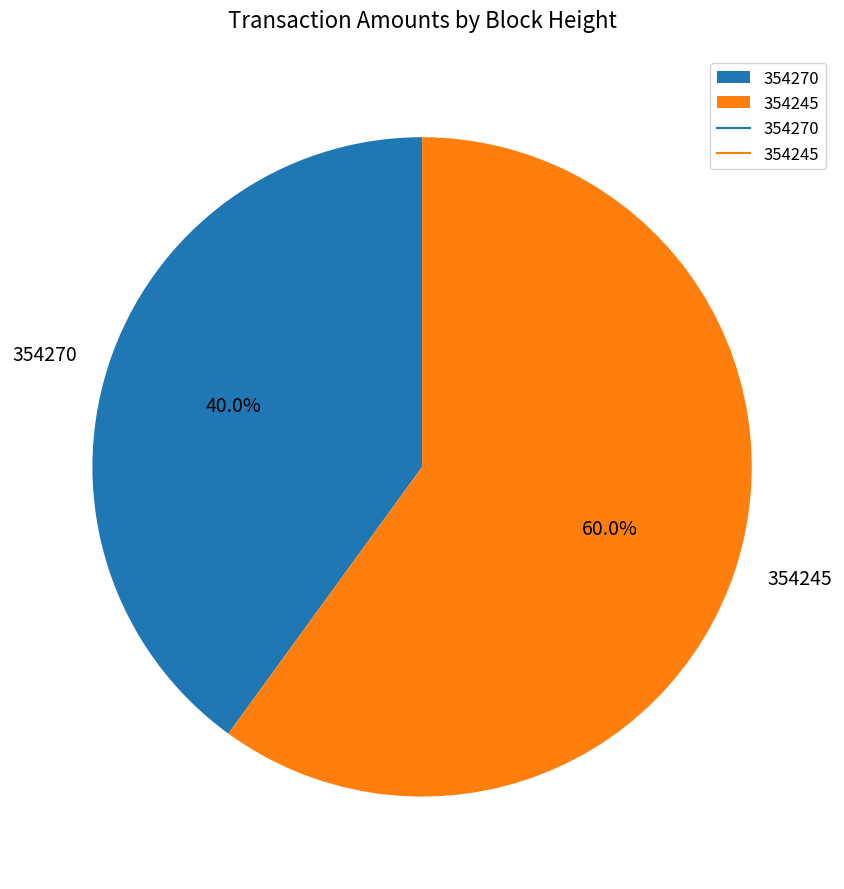

The 354270 slice represents 40% of the pie. True or false?

True